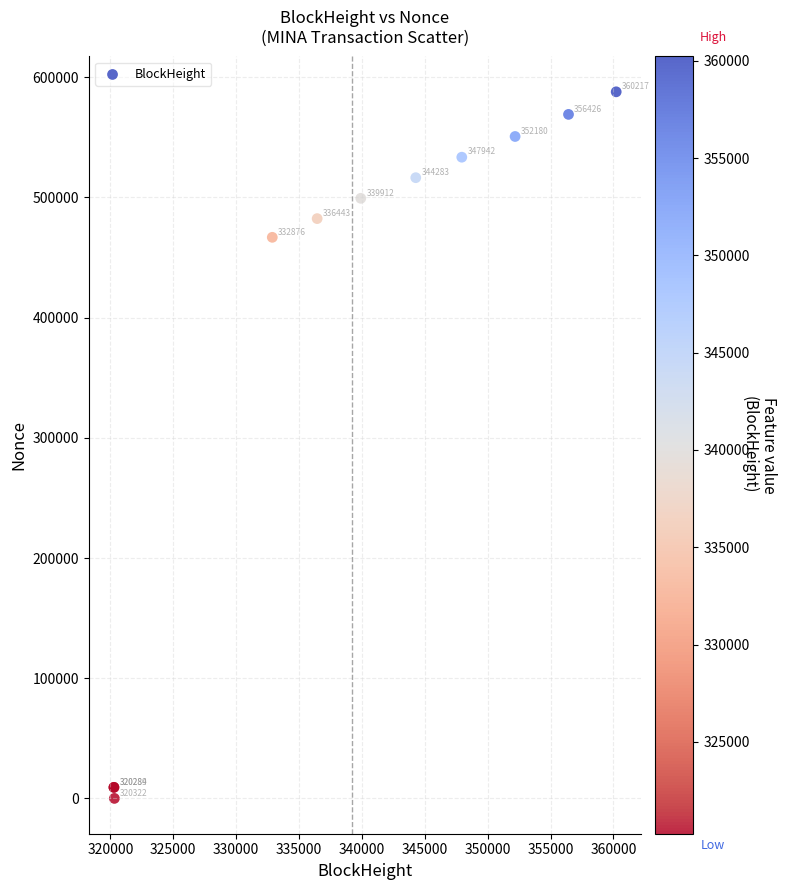

What Y value in the scatter plot is closest to 293935?

466812